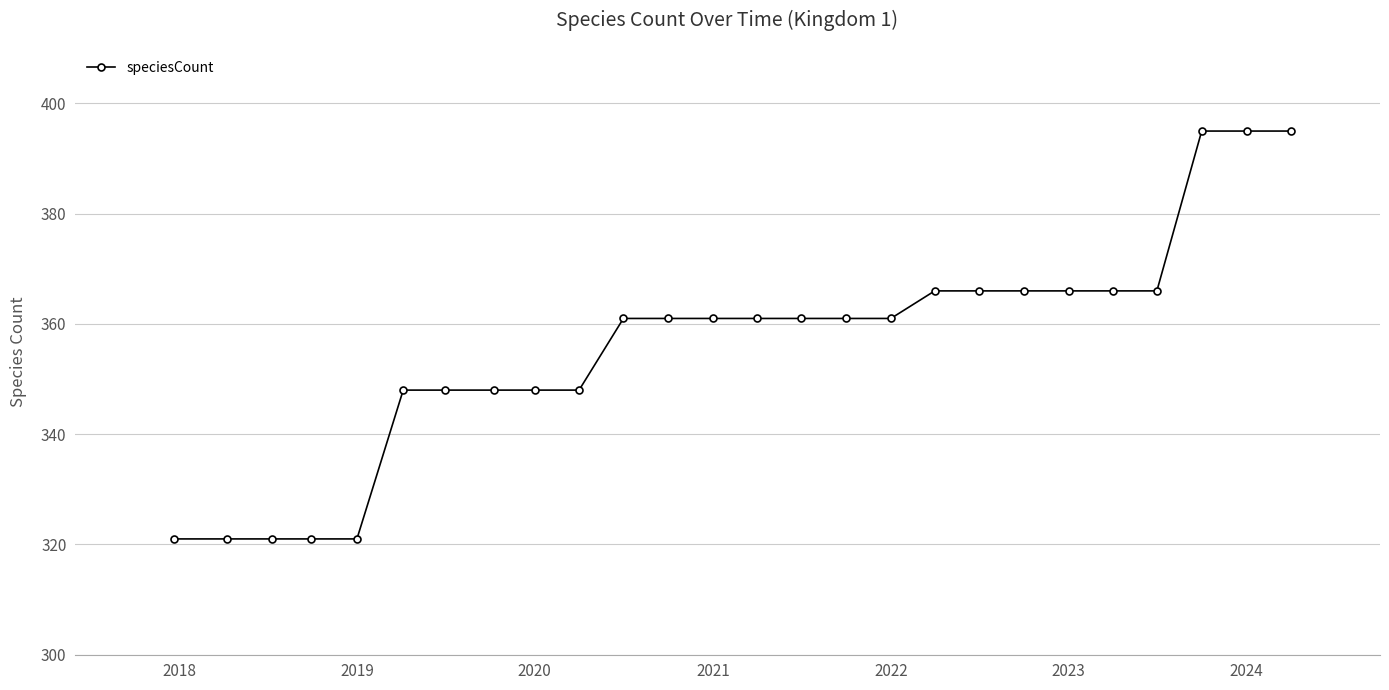

What is the value of the 20th point from the left?

366